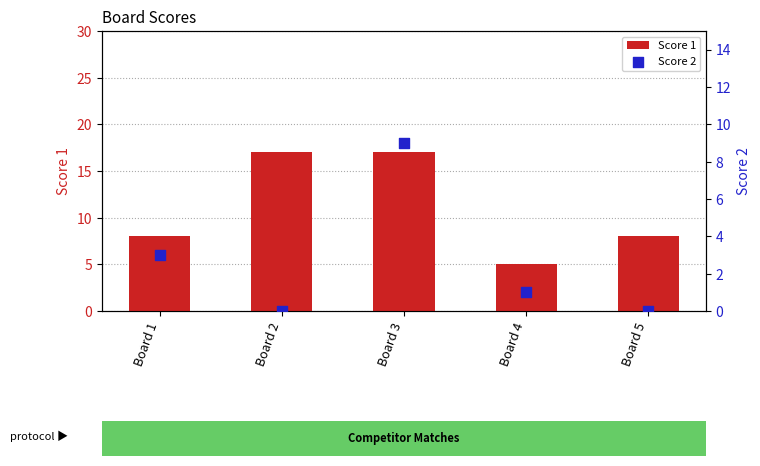

Which series has the largest total across all categories?

Score 1